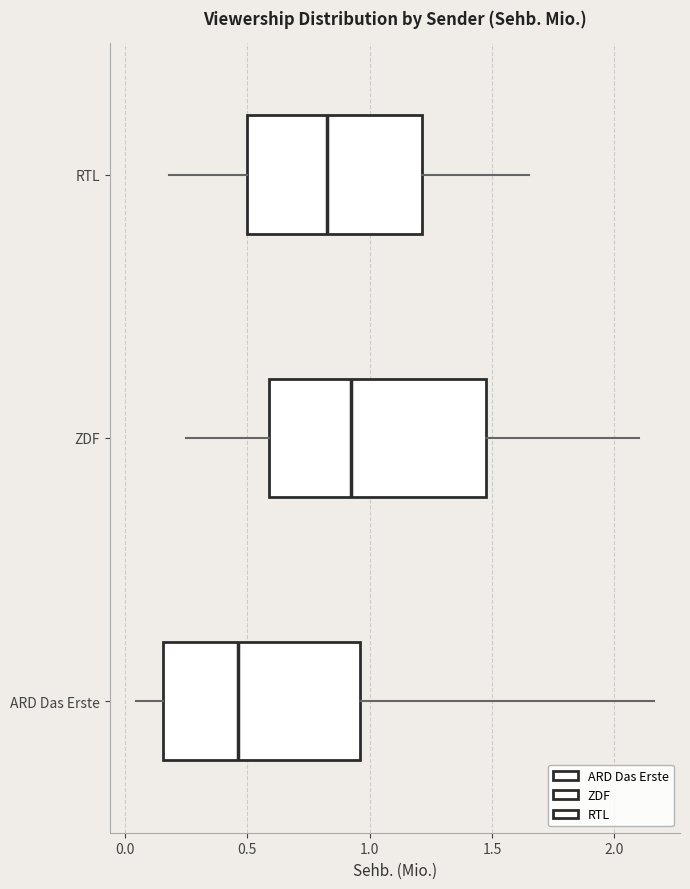

Where is the left edge of the box for RTL on the x-axis? The values are not printed on the chart, so give them approximately, as read against the axis.

0.50